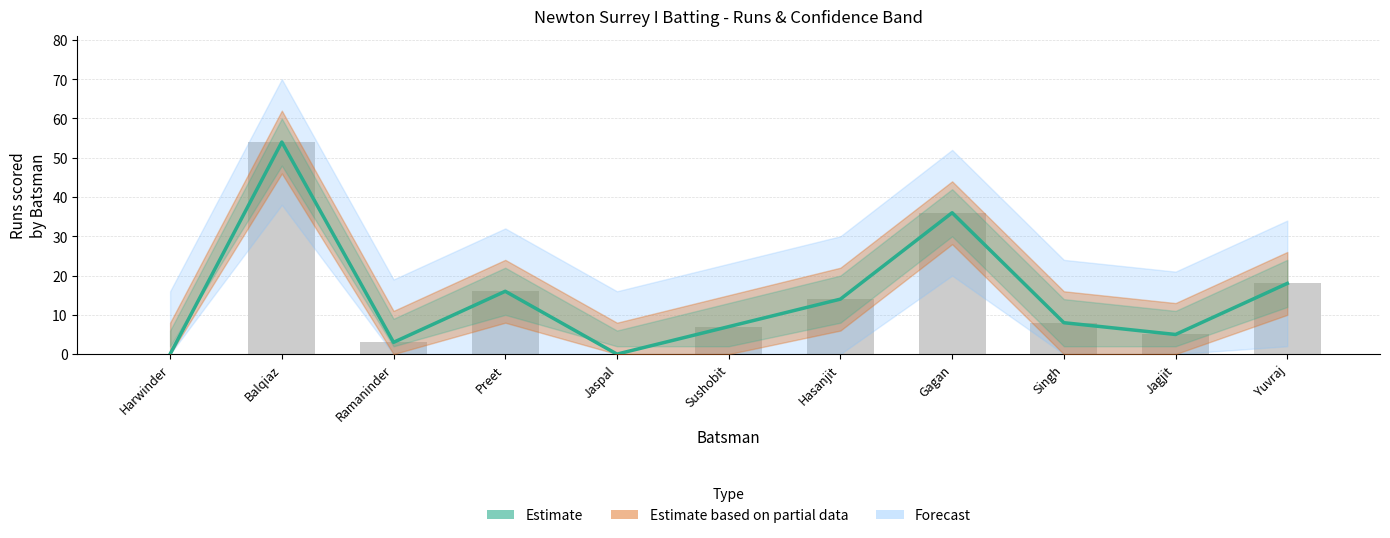

Reading left to right, extract all data points from this chart.

Estimate: 0	54	3	16	0	7	14	36	8	5	18
Runs (bar): 0	54	3	16	0	7	14	36	8	5	18